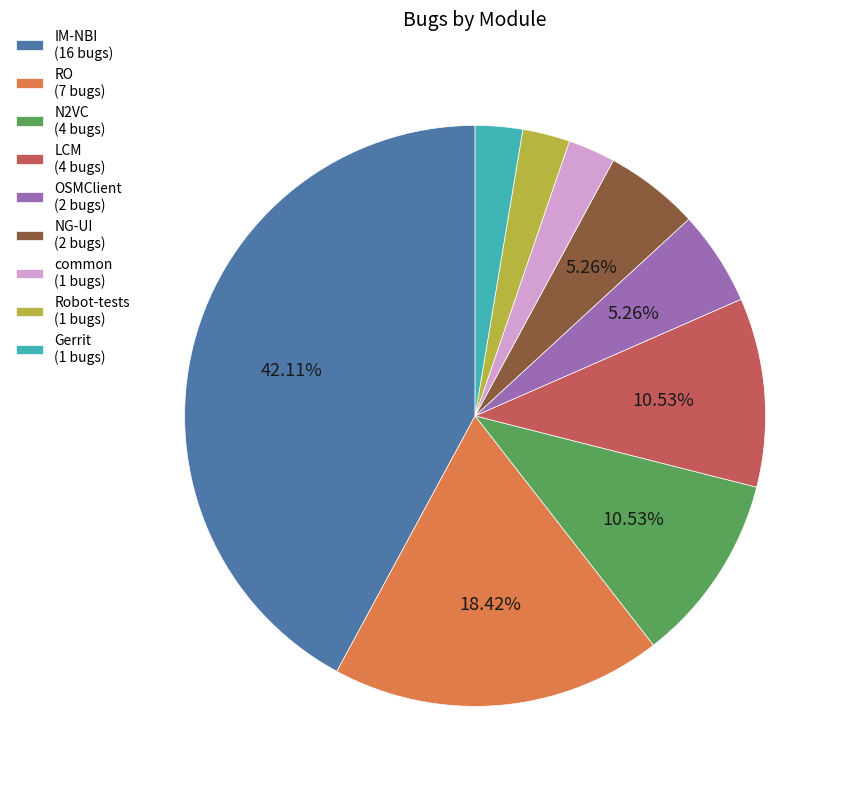

How many segments does this pie chart have?

9